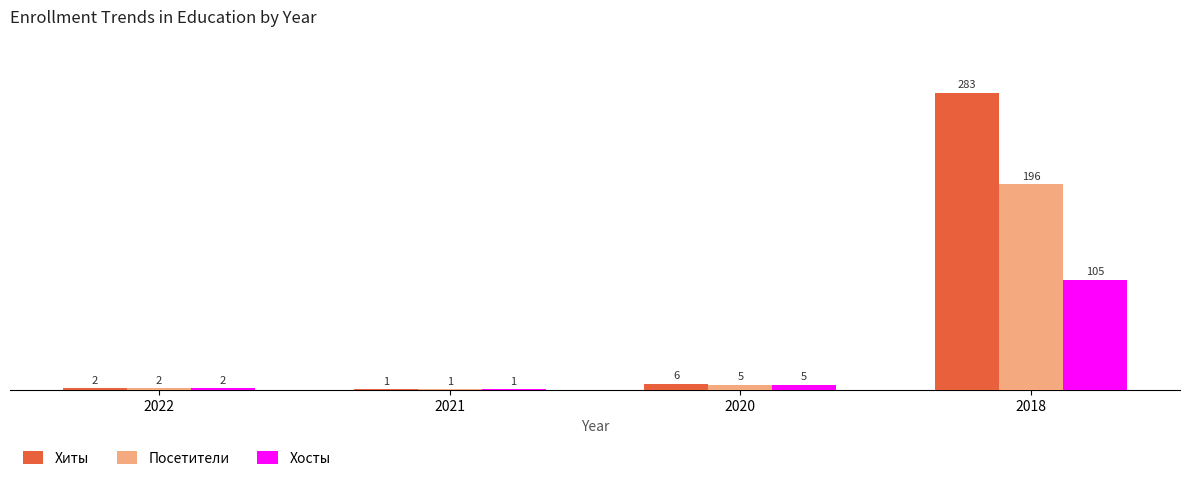

What is the highest value of the Хосты series?

105